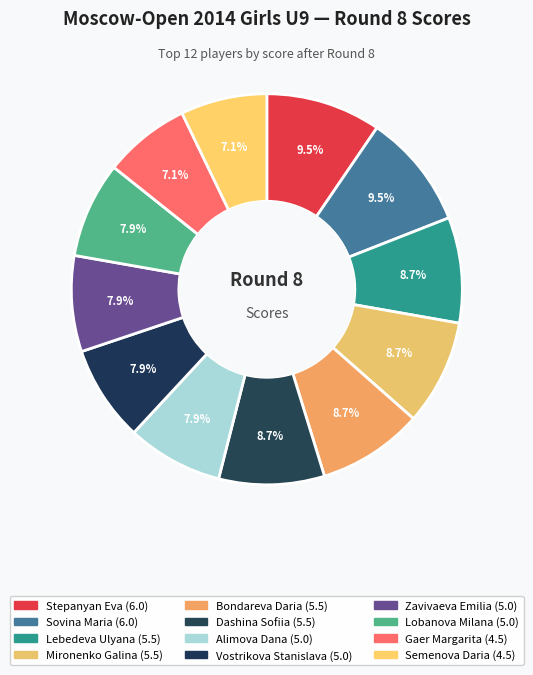

How many segments does this pie chart have?

12